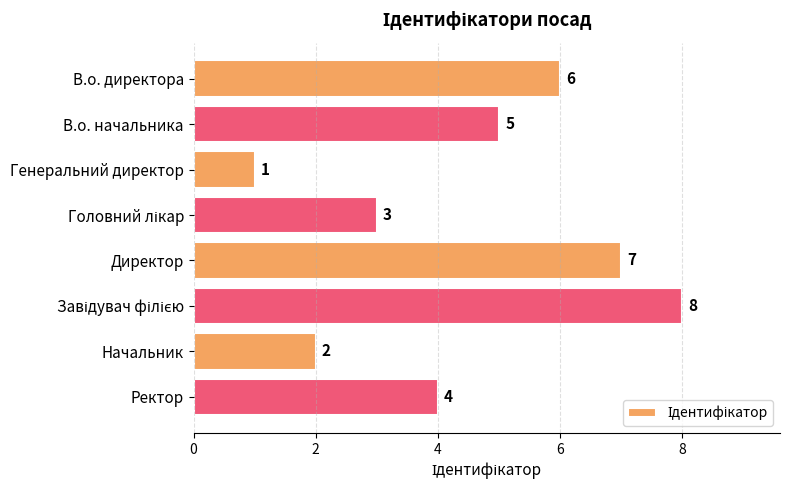

What is the change in value from Генеральний директор to Директор?

+6